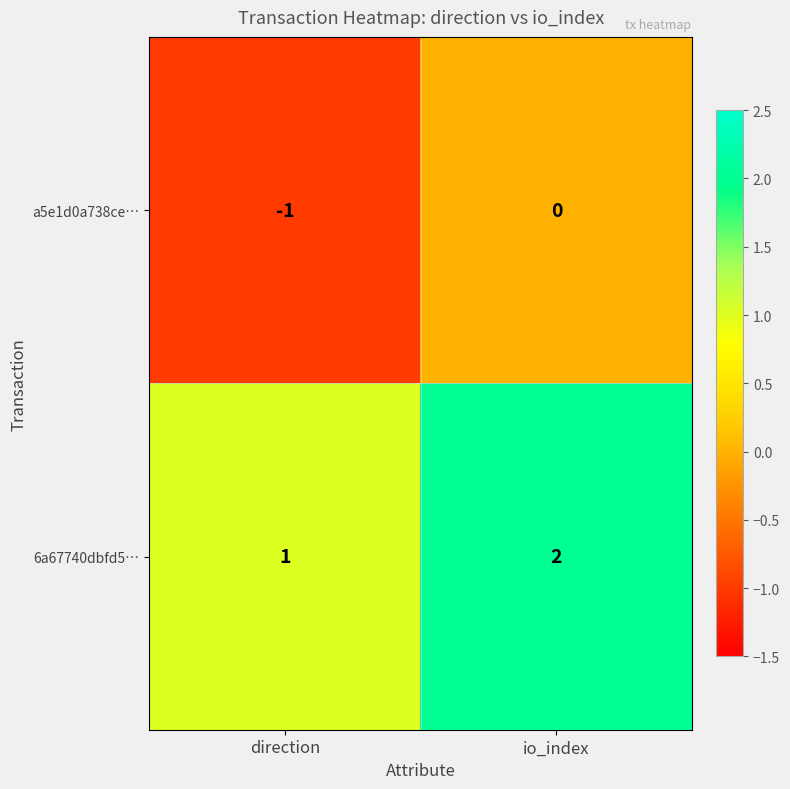

Where is 6a67740dbfd5… nearest to the value 1?

direction